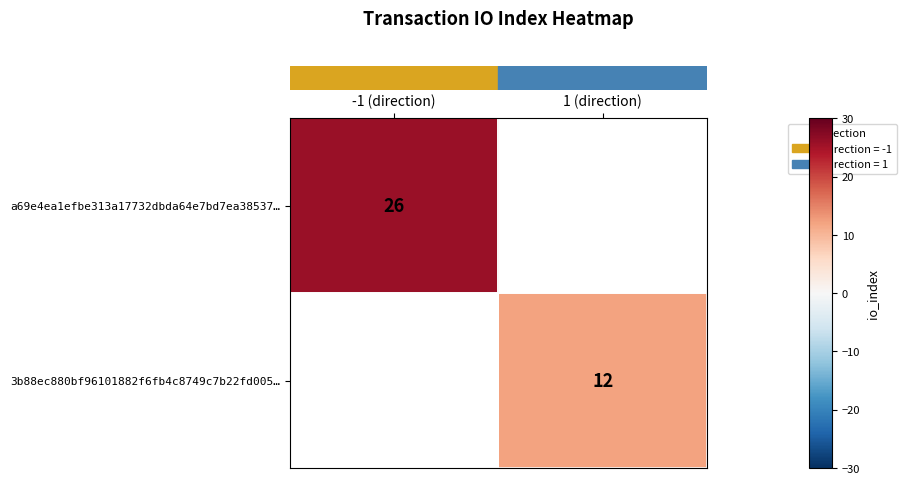

How many series are shown in this chart?

2